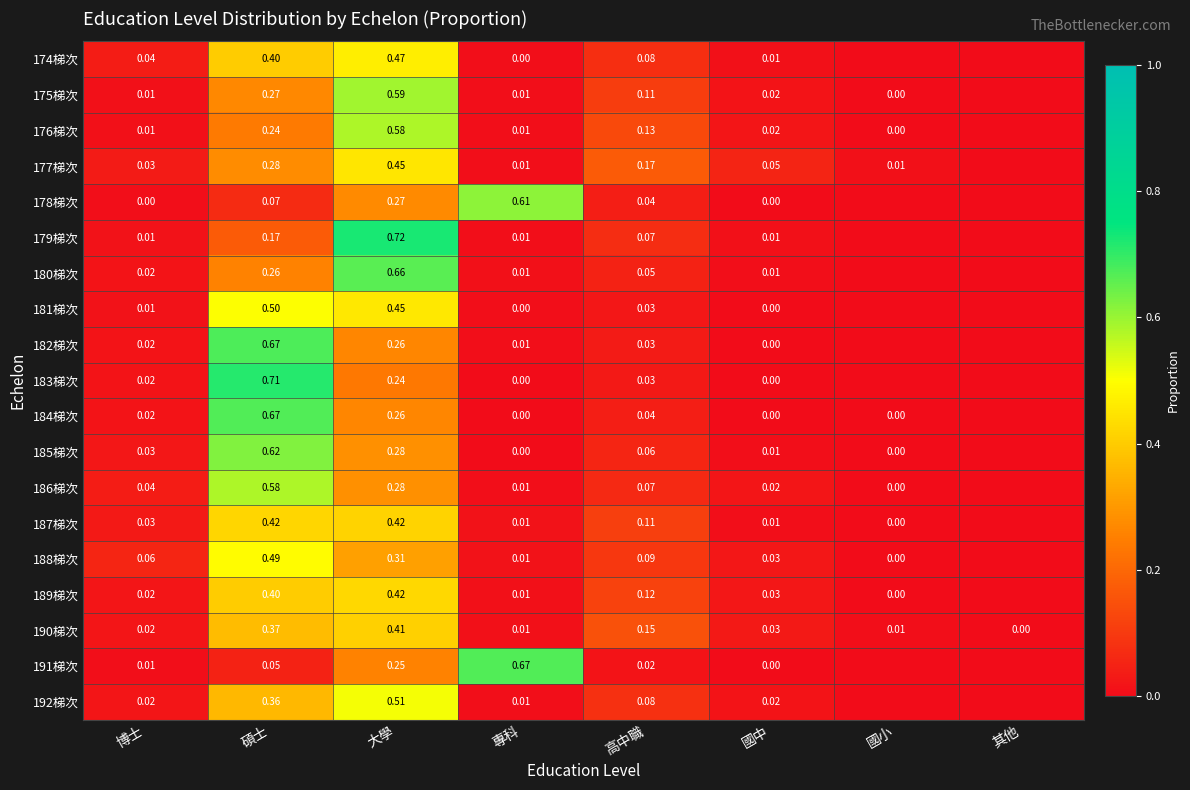

Is the value of 190梯次 at 碩士 greater than the value of 179梯次 at 大學?

No